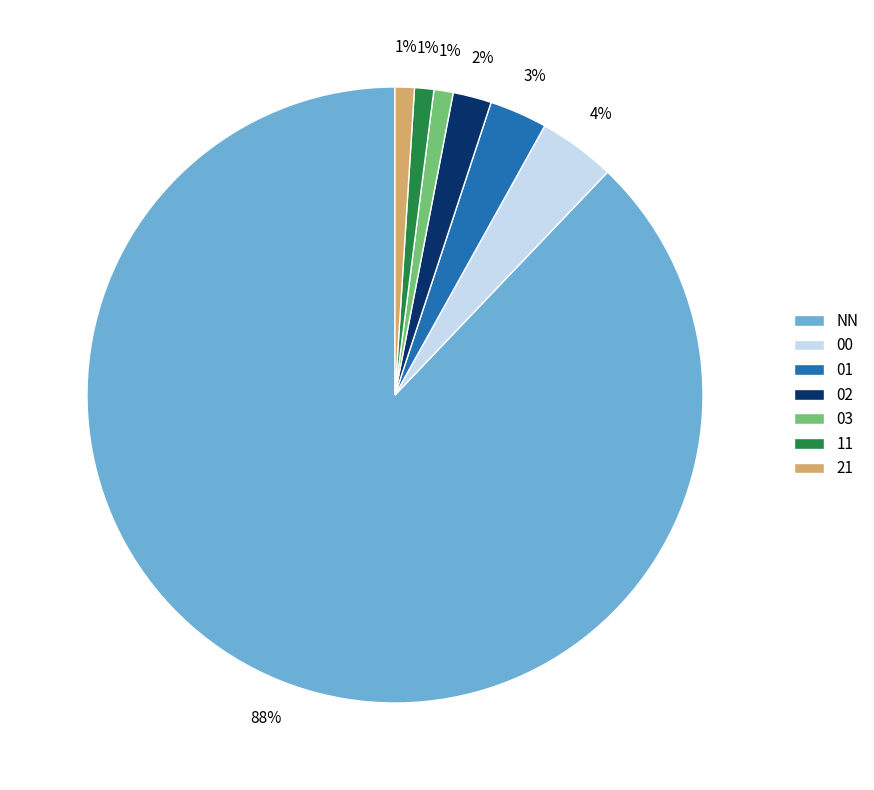

To the nearest percent, what percentage of the pie is 01?

3%